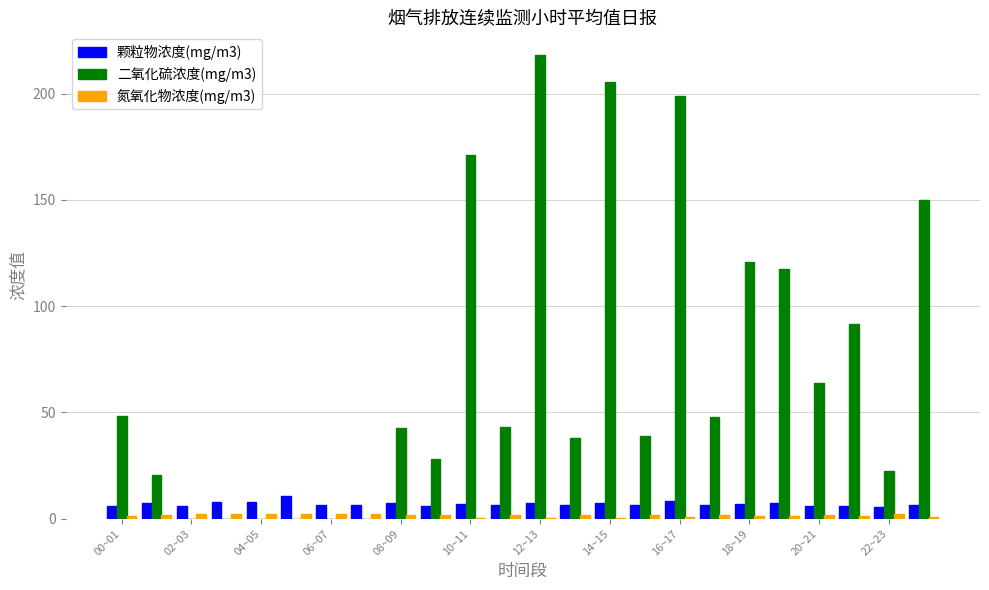

What is the sum of all 二氧化硫浓度(mg/m3) values?

1667.8